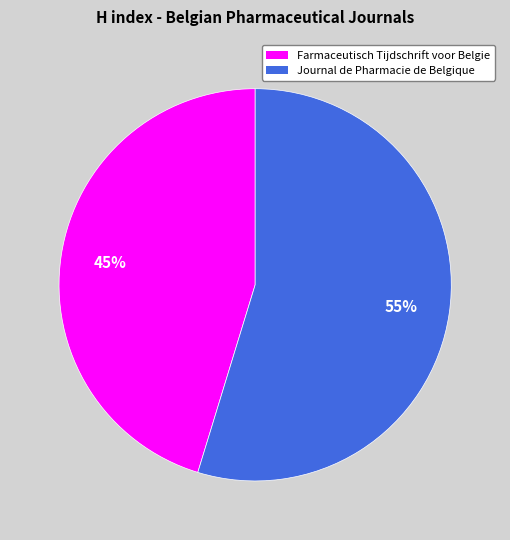

To the nearest percent, what is the combined percentage of Journal de Pharmacie de Belgique and Farmaceutisch Tijdschrift voor Belgie?

100%